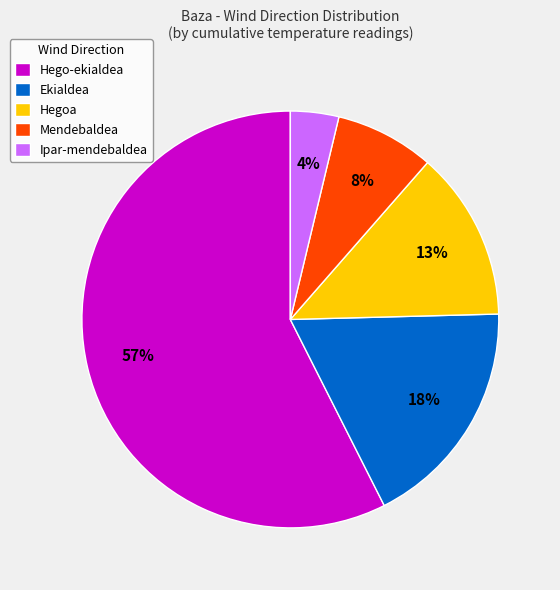

True or false: Hego-ekialdea accounts for 64% of the total.

False